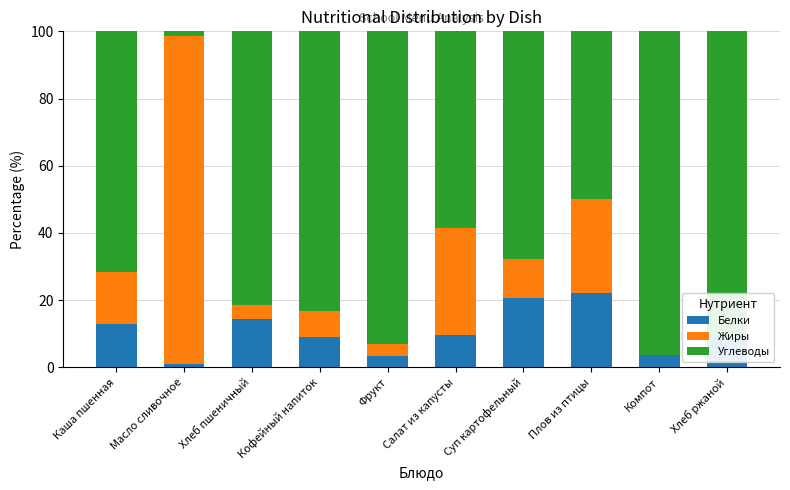

At which label is Жиры closest to 48?

Салат из капусты